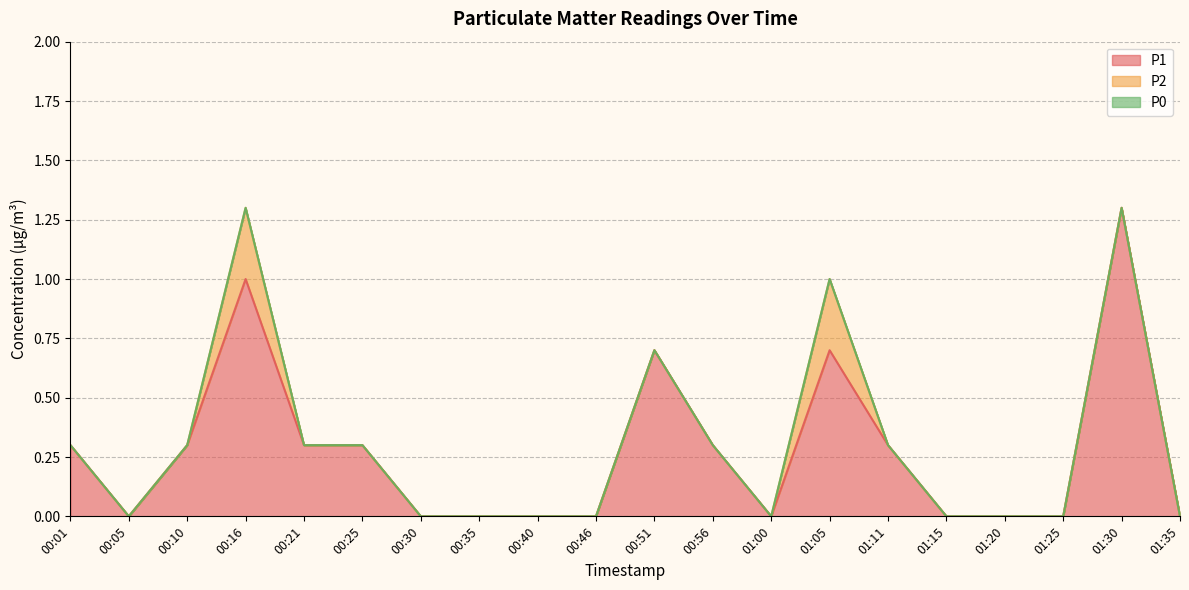

Reading left to right, transcribe all the data shown in this chart.

P1: 00:01=0.3	00:05=0.0	00:10=0.3	00:16=1.0	00:21=0.3	00:25=0.3	00:30=0.0	00:35=0.0	00:40=0.0	00:46=0.0	00:51=0.7	00:56=0.3	01:00=0.0	01:05=0.7	01:11=0.3	01:15=0.0	01:20=0.0	01:25=0.0	01:30=1.3	01:35=0.0
P2: 00:01=0.0	00:05=0.0	00:10=0.0	00:16=0.3	00:21=0.0	00:25=0.0	00:30=0.0	00:35=0.0	00:40=0.0	00:46=0.0	00:51=0.0	00:56=0.0	01:00=0.0	01:05=0.3	01:11=0.0	01:15=0.0	01:20=0.0	01:25=0.0	01:30=0.0	01:35=0.0
P0: 00:01=0.0	00:05=0.0	00:10=0.0	00:16=0.0	00:21=0.0	00:25=0.0	00:30=0.0	00:35=0.0	00:40=0.0	00:46=0.0	00:51=0.0	00:56=0.0	01:00=0.0	01:05=0.0	01:11=0.0	01:15=0.0	01:20=0.0	01:25=0.0	01:30=0.0	01:35=0.0